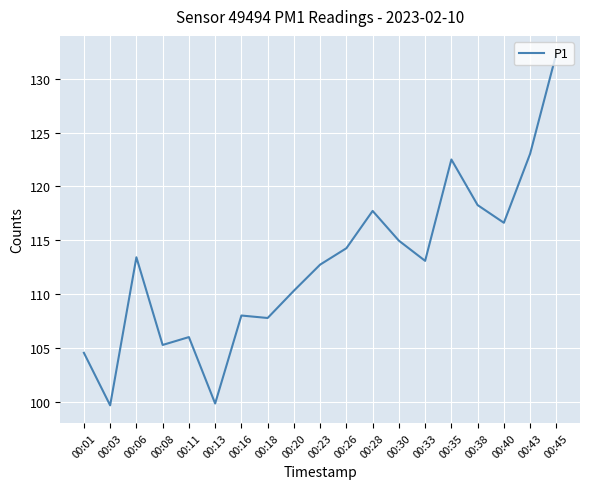

Between 00:38 and 00:08, which is larger?

00:38